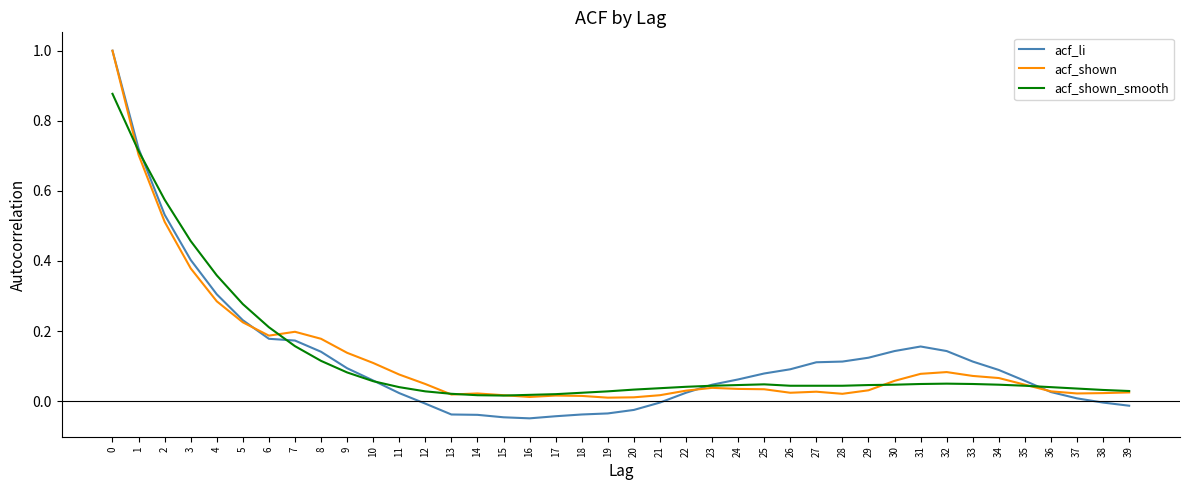

The value of acf_shown at 8 is 0.2. True or false?

True